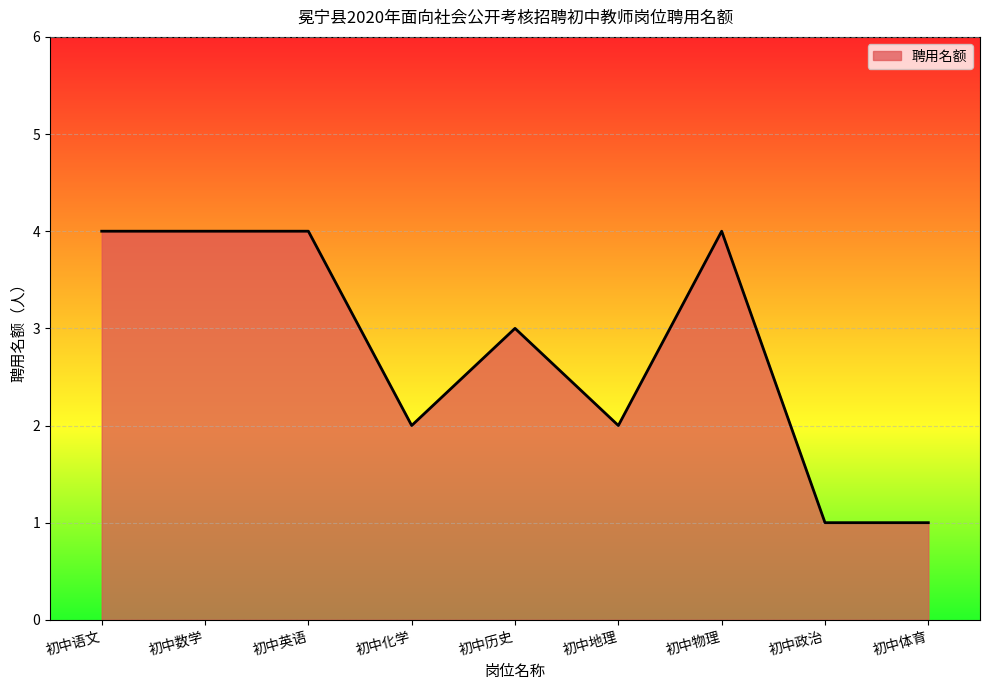

Between 初中语文 and 初中体育, which is larger?

初中语文